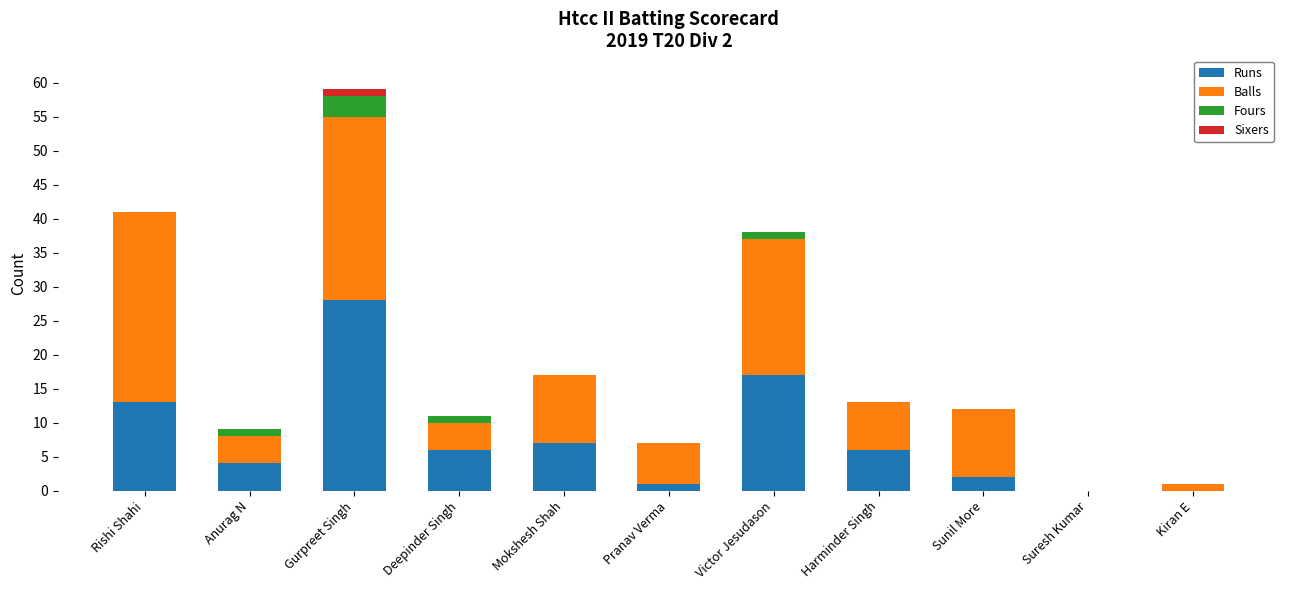

What is the sum of all Runs values?

84